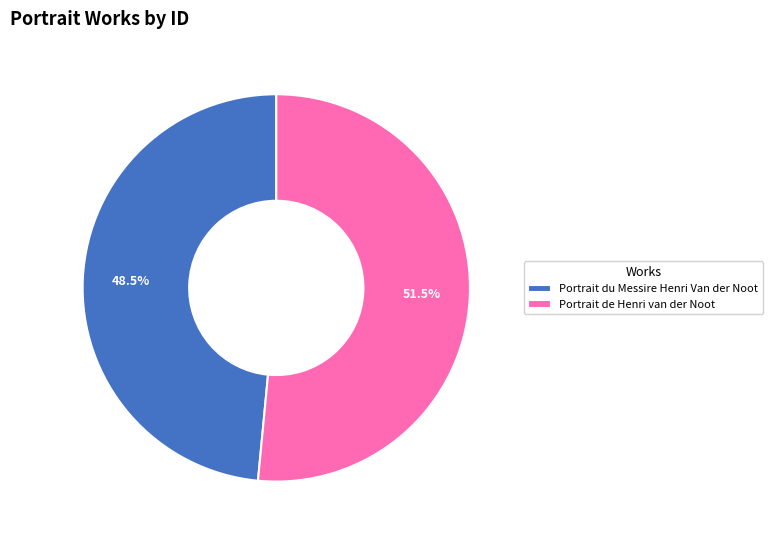

Between Portrait de Henri van der Noot and Portrait du Messire Henri Van der Noot, which is larger?

Portrait de Henri van der Noot